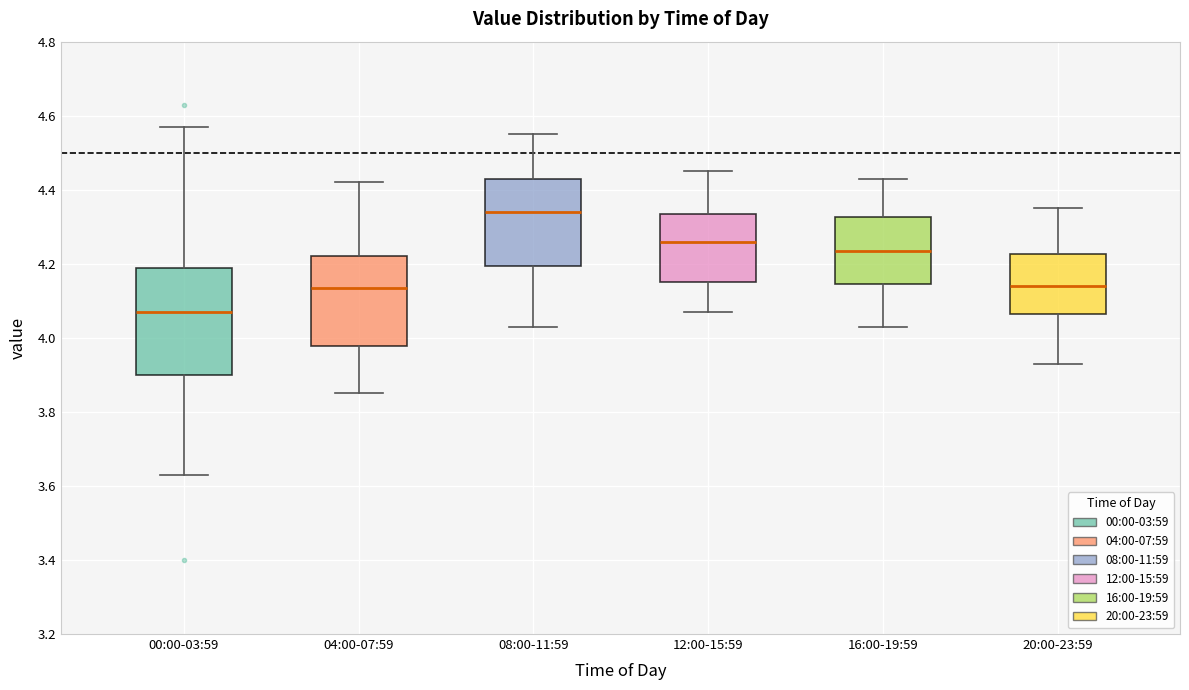

Reading left to right, read every box against the y-axis: the position of its median line, the range the box covers, and the ends of its whiskers. The values are not printed on the chart, so give them approximately, as read against the axis.

00:00-03:59: median 4.08, box 3.90 to 4.20, whiskers 3.64 to 4.58
04:00-07:59: median 4.14, box 3.98 to 4.22, whiskers 3.86 to 4.42
08:00-11:59: median 4.34, box 4.20 to 4.44, whiskers 4.04 to 4.56
12:00-15:59: median 4.26, box 4.16 to 4.34, whiskers 4.08 to 4.46
16:00-19:59: median 4.24, box 4.14 to 4.32, whiskers 4.04 to 4.44
20:00-23:59: median 4.14, box 4.06 to 4.22, whiskers 3.94 to 4.36